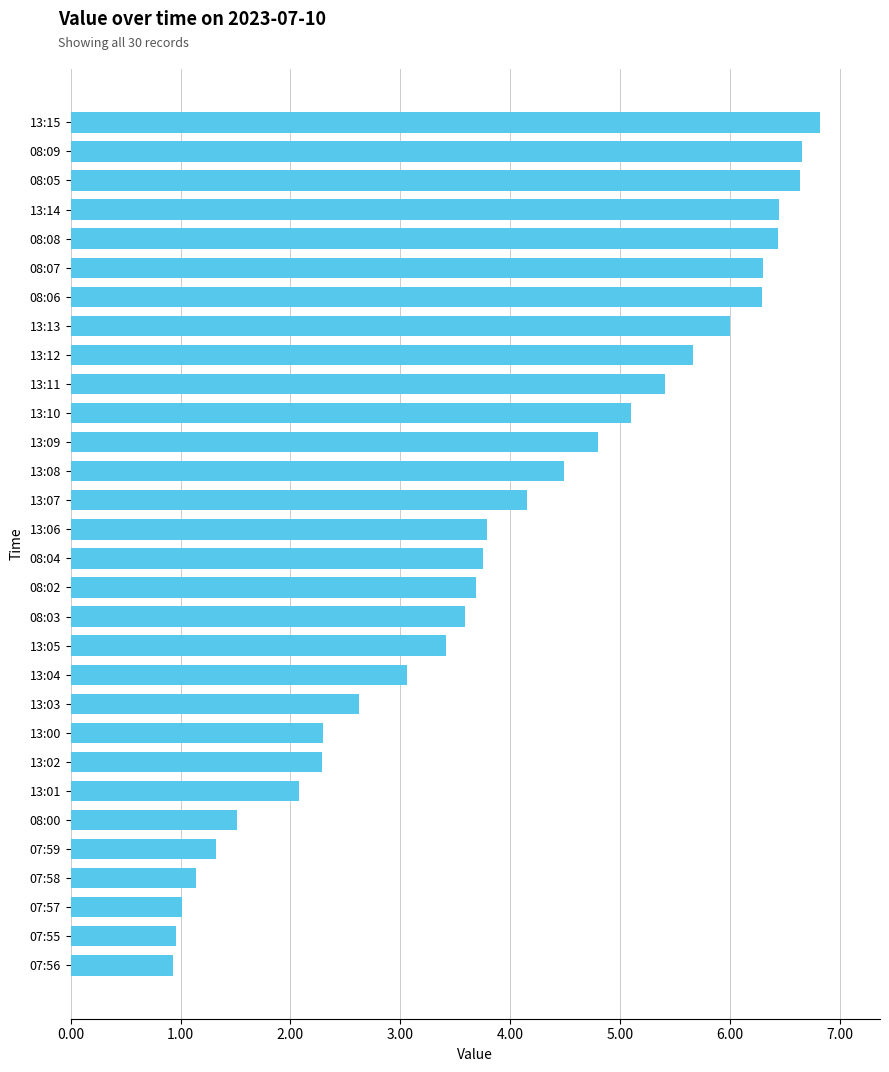

The value at 08:05 is 6.6. True or false?

True